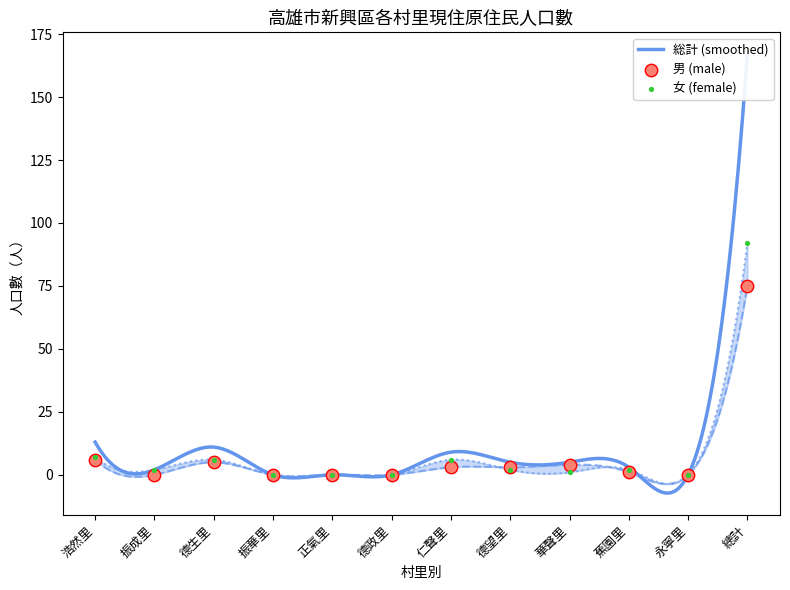

At how many categories does at least one series exceed 66?

1